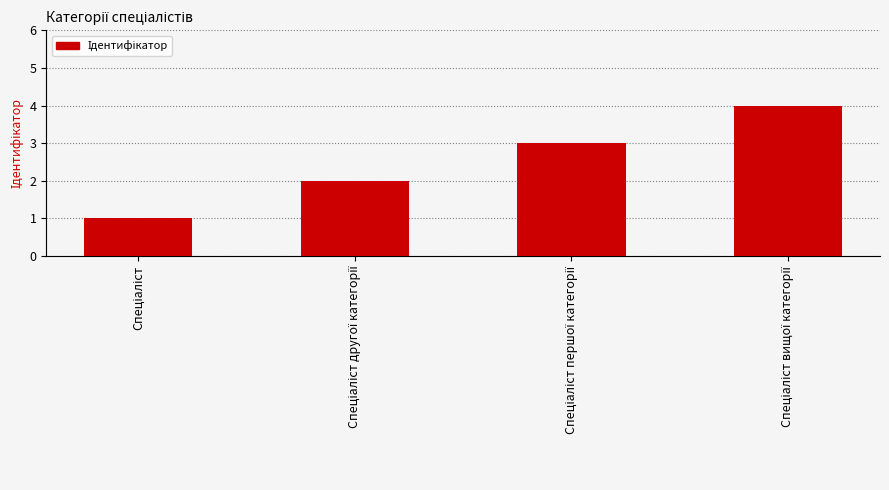

What is the greatest value displayed?

4